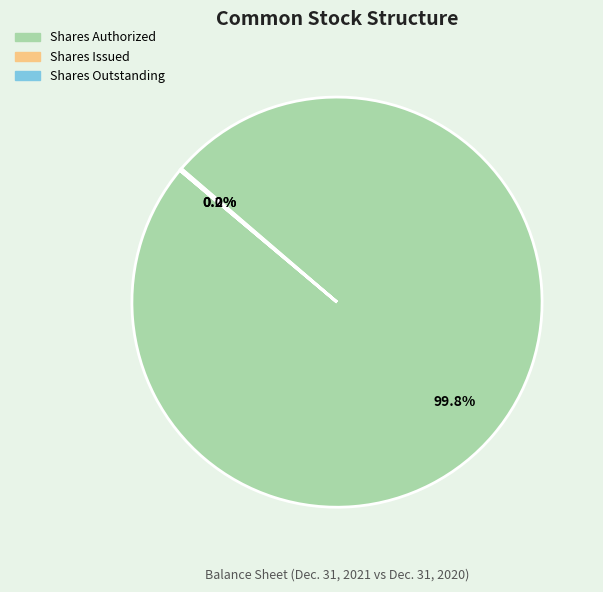

Is there any slice that represents more than half of the pie?

Yes